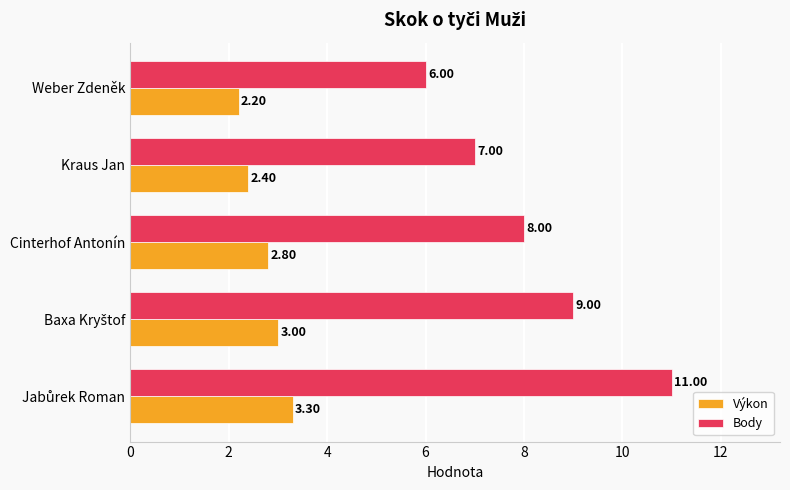

What is the sum of all Body values?

41.0